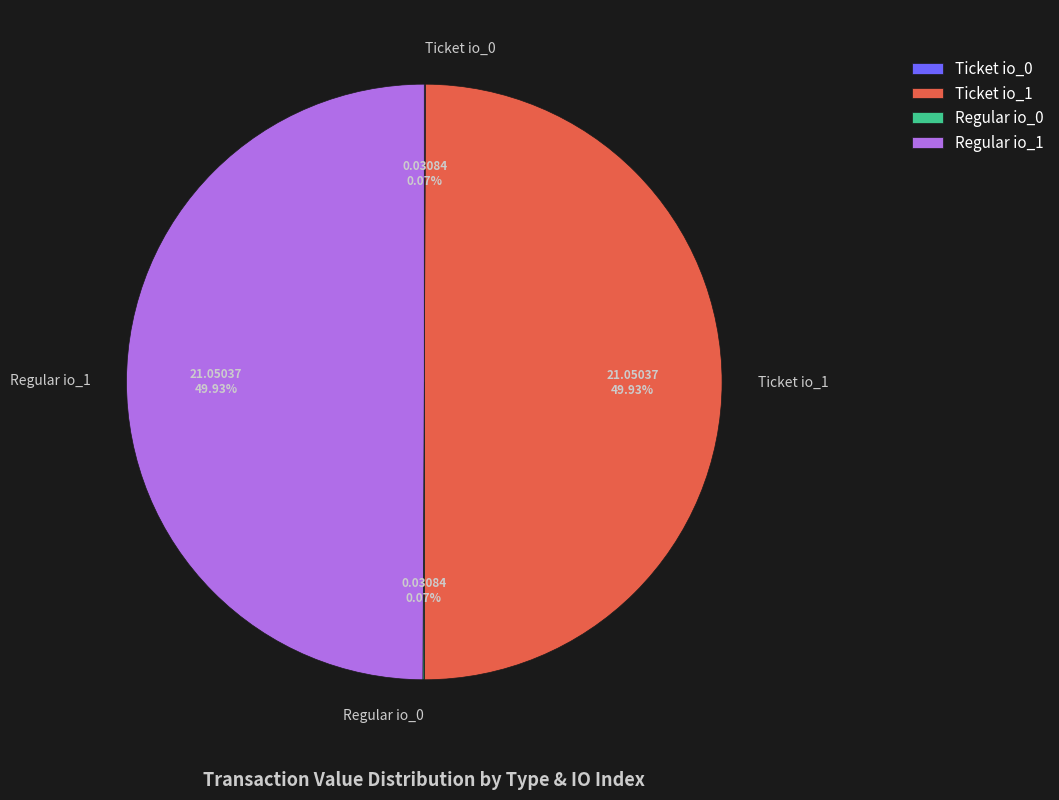

The Regular io_1 slice represents 50% of the pie. True or false?

True